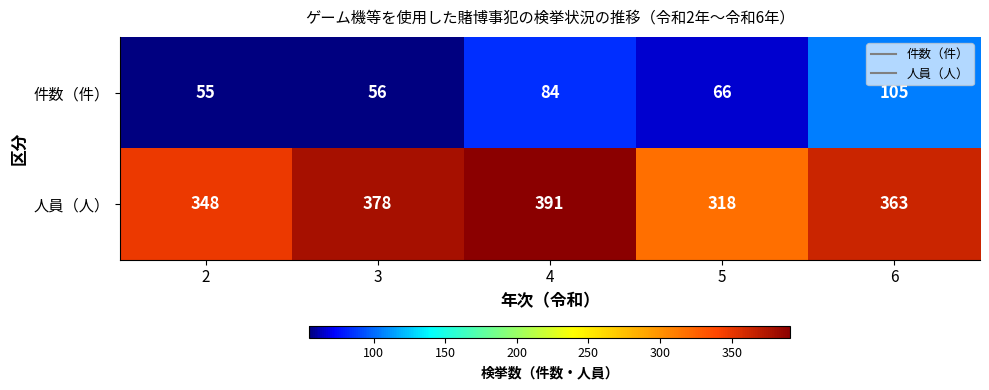

True or false: 件数（件） has a value of 100 at 3.

False